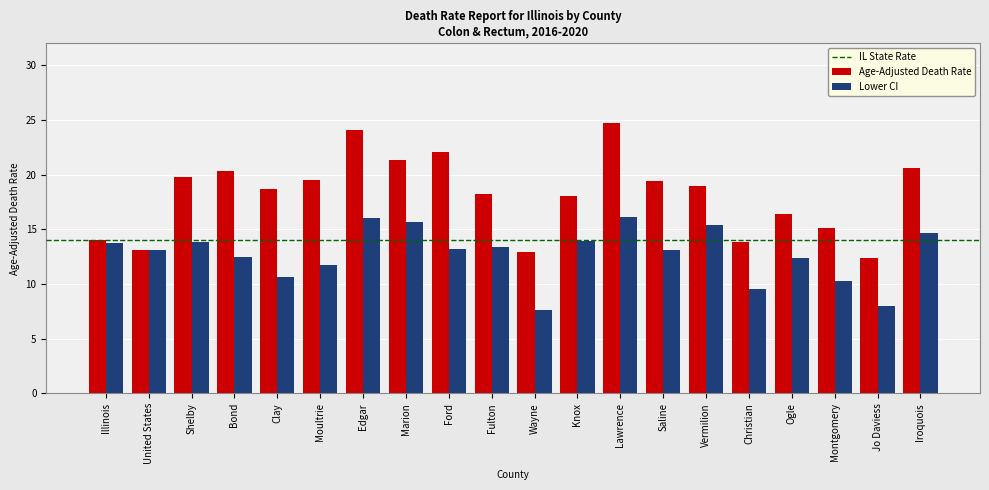

How many values in the Age-Adjusted Death Rate series are below 19?

10